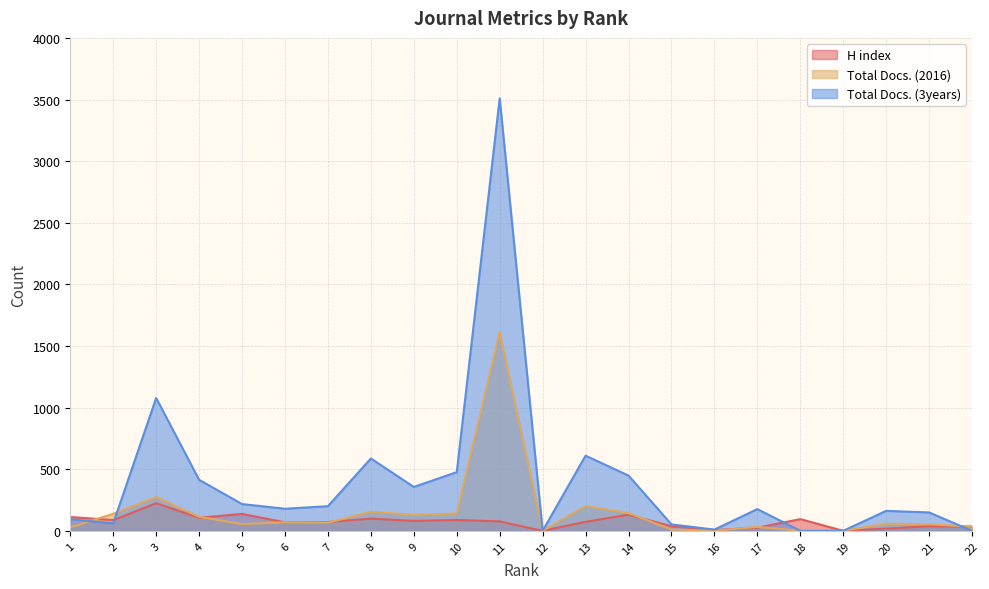

List the series in order of their overall mean, lowest first.

H index, Total Docs. (2016), Total Docs. (3years)